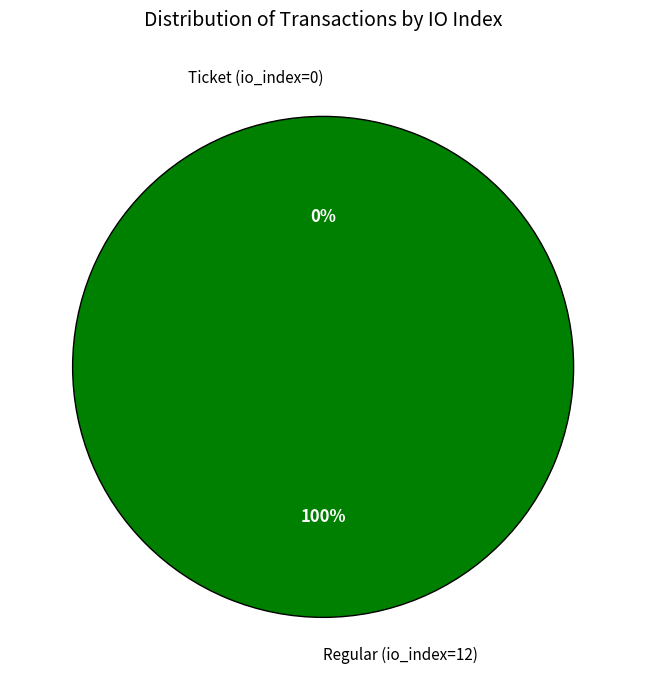

Which slice is the smallest?

Ticket (io_index=0)